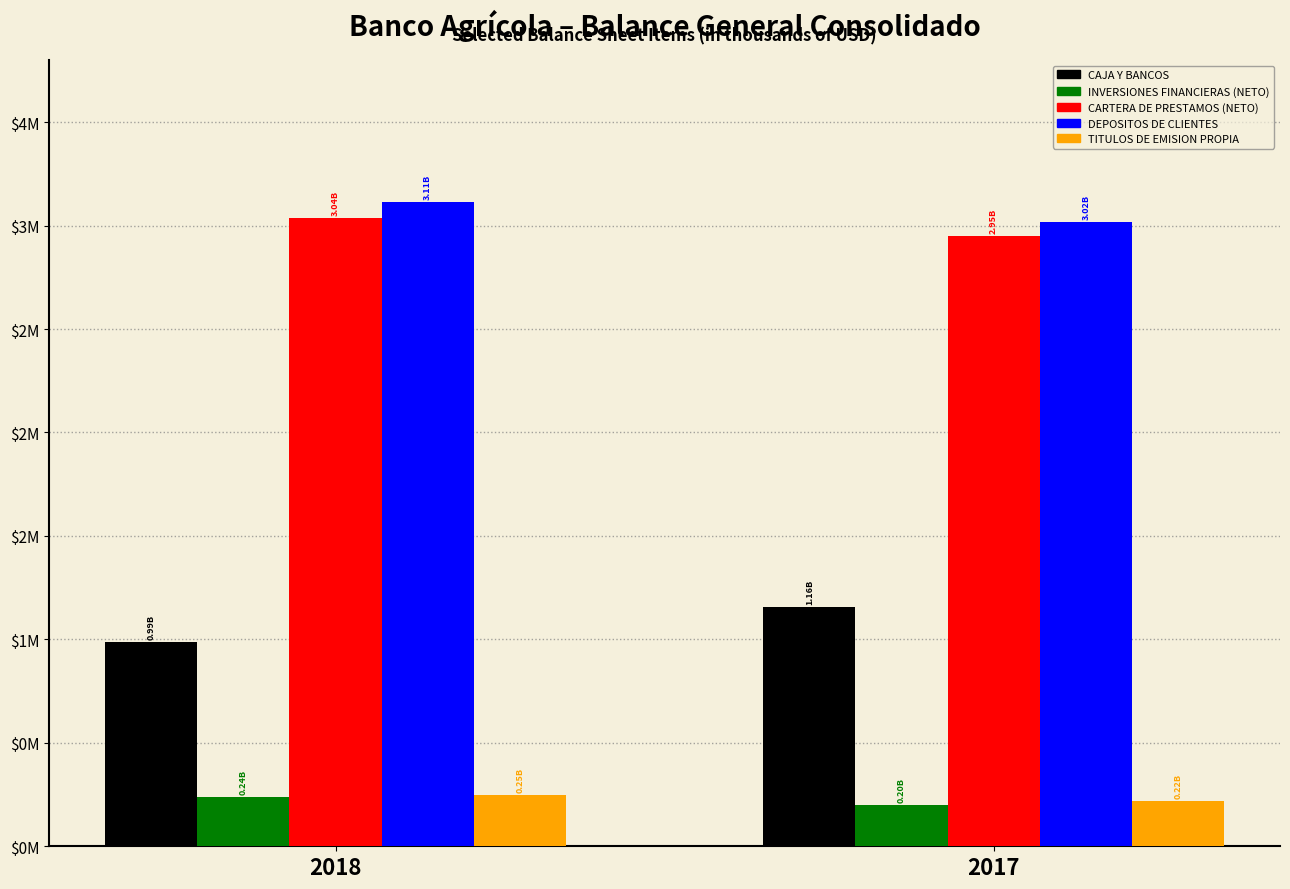

What are all the series names shown in the legend?

CAJA Y BANCOS, INVERSIONES FINANCIERAS (NETO), CARTERA DE PRESTAMOS (NETO), DEPOSITOS DE CLIENTES, TITULOS DE EMISION PROPIA